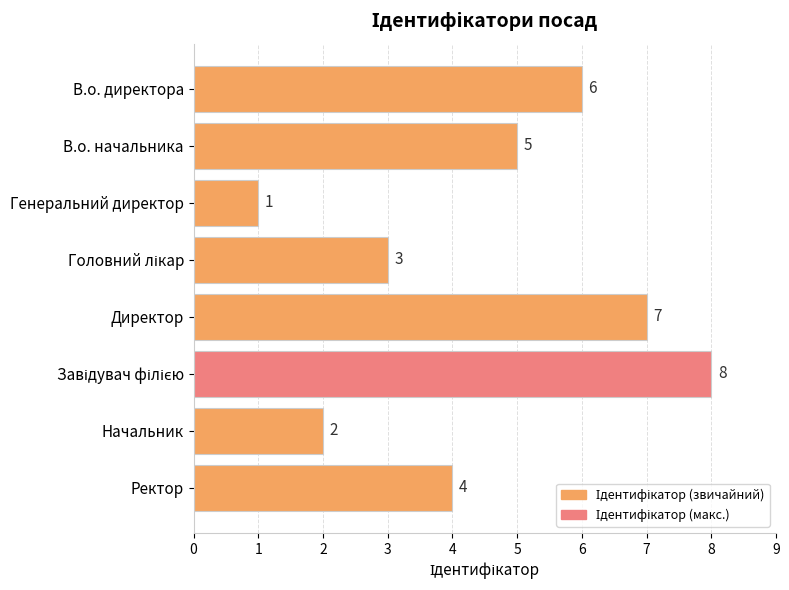

True or false: the data shows 1 at Ректор.

False